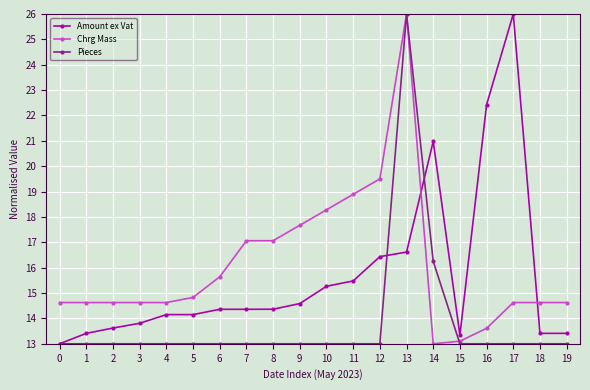

Is the value of Pieces at 8 greater than the value of Chrg Mass at 9?

No